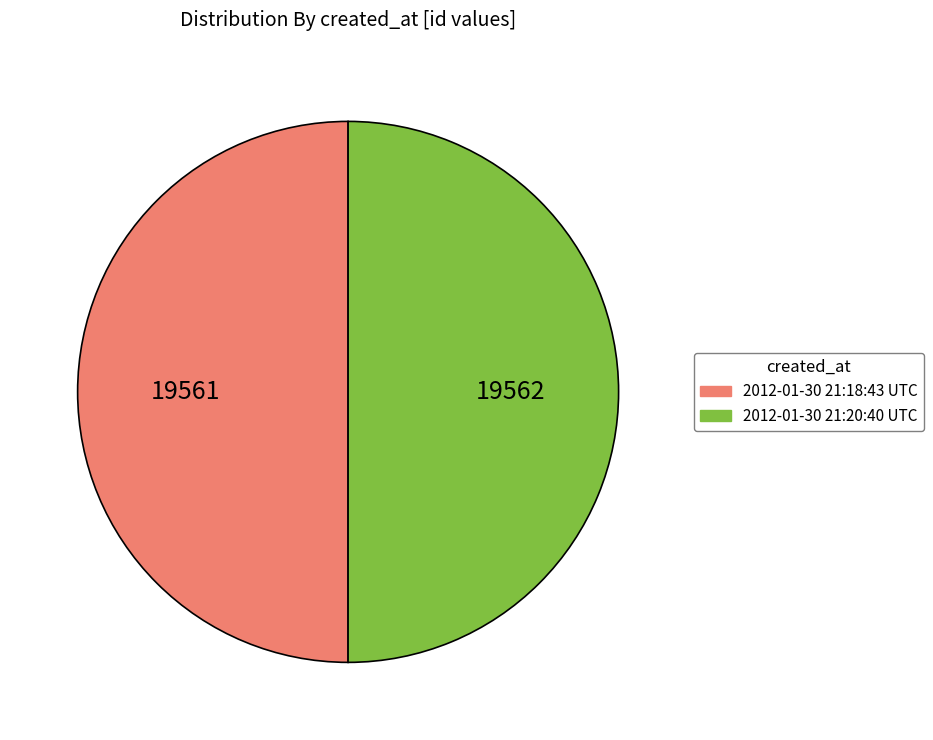

True or false: 2012-01-30 21:18:43 UTC accounts for 50% of the total.

True